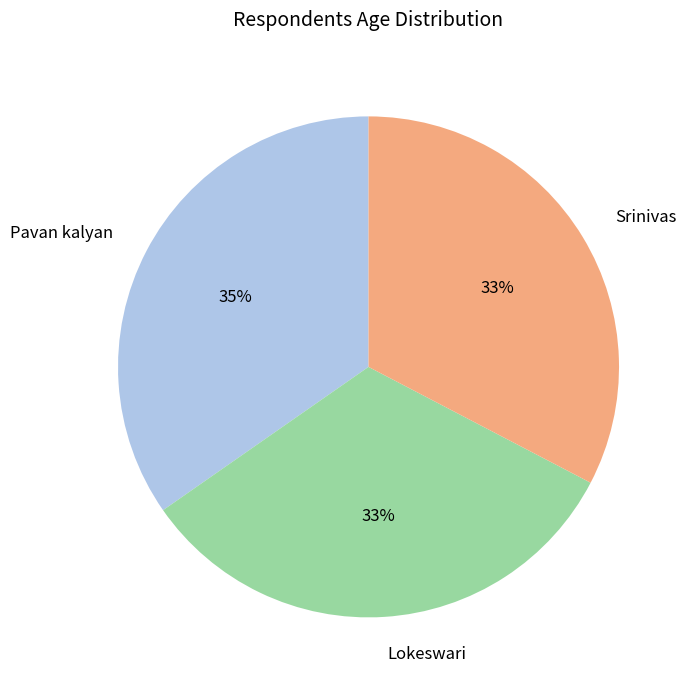

Which slice is the largest?

Pavan kalyan